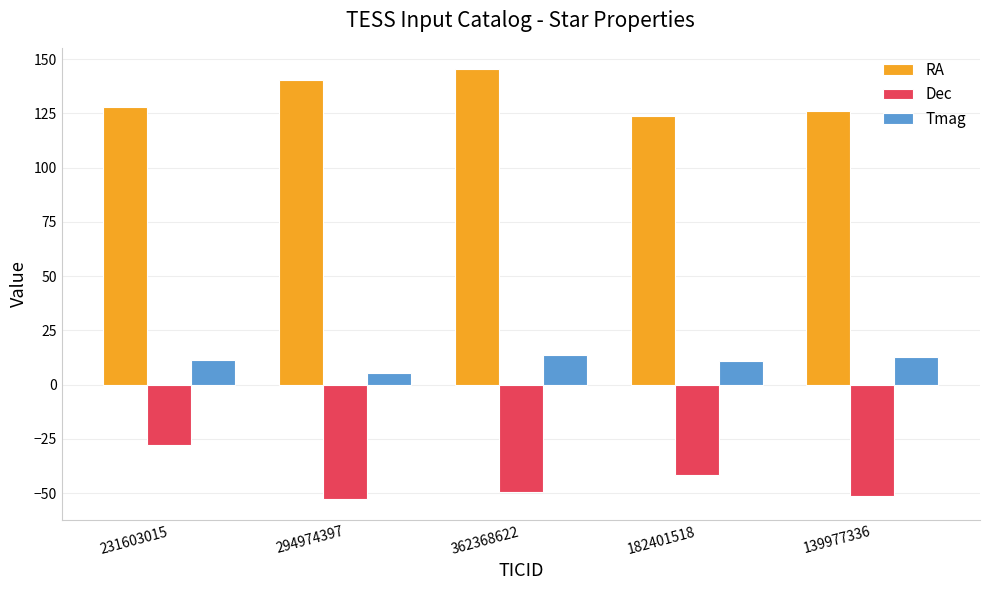

What is the difference between the maximum and second lowest values in the Tmag series?

2.6